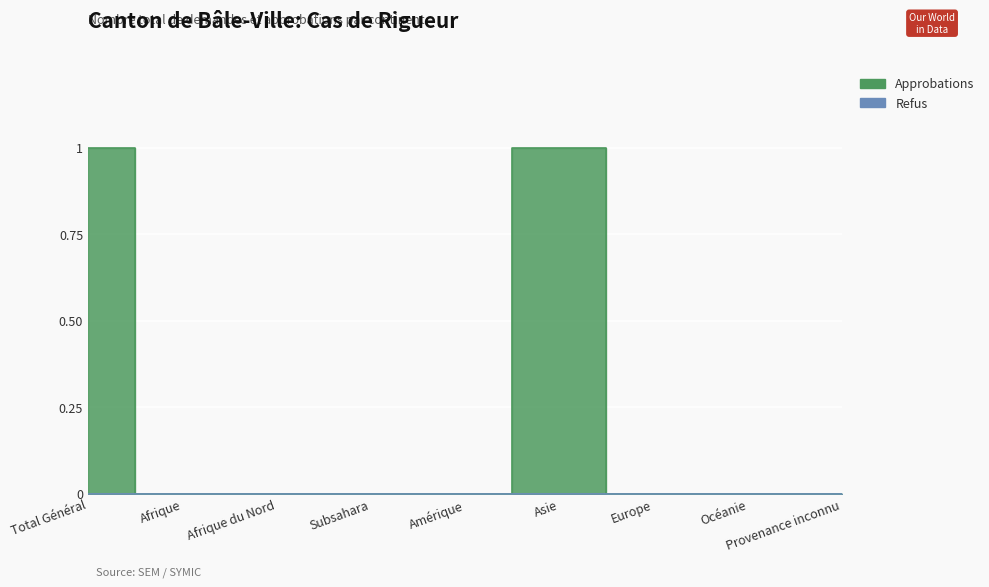

List the labels in order of value, largest first.

Total Général, Asie, Afrique, Afrique du Nord, Subsahara, Amérique, Europe, Océanie, Provenance inconnu